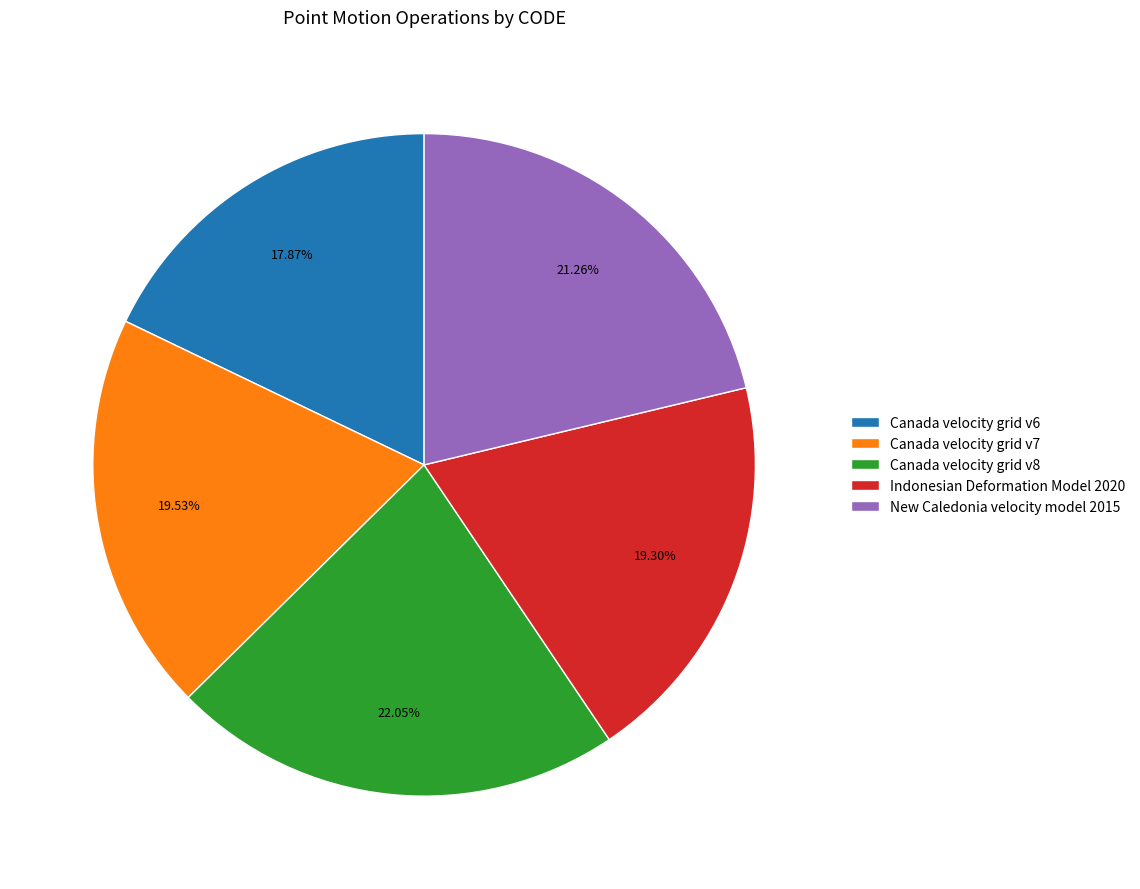

Which has a higher value, Canada velocity grid v7 or Canada velocity grid v6?

Canada velocity grid v7